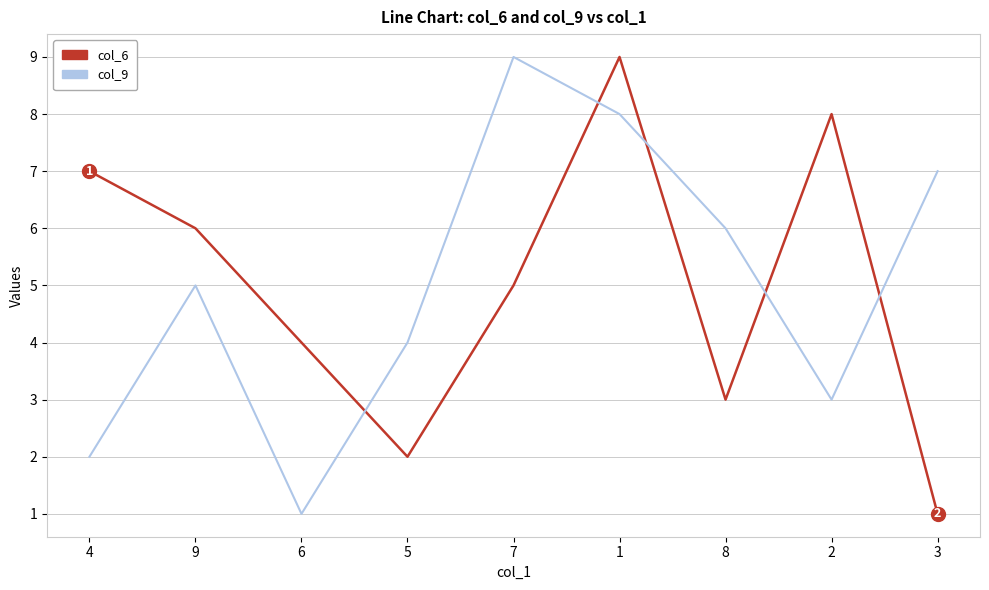

True or false: col_9 has more than 2 points higher than both neighbors.

False